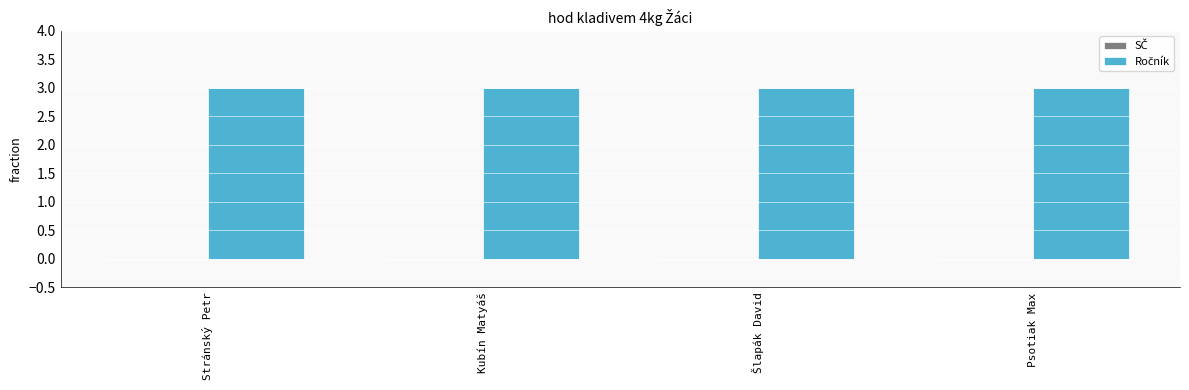

What is the total value across all series at Psotiak Max?

3